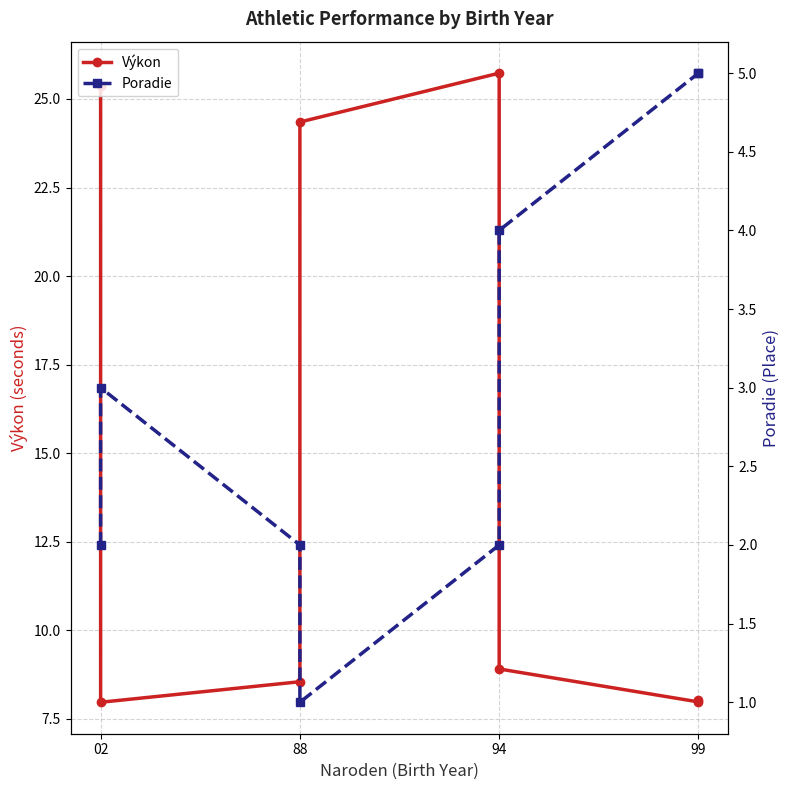

Which series changed the most between 02 and 94?

Výkon